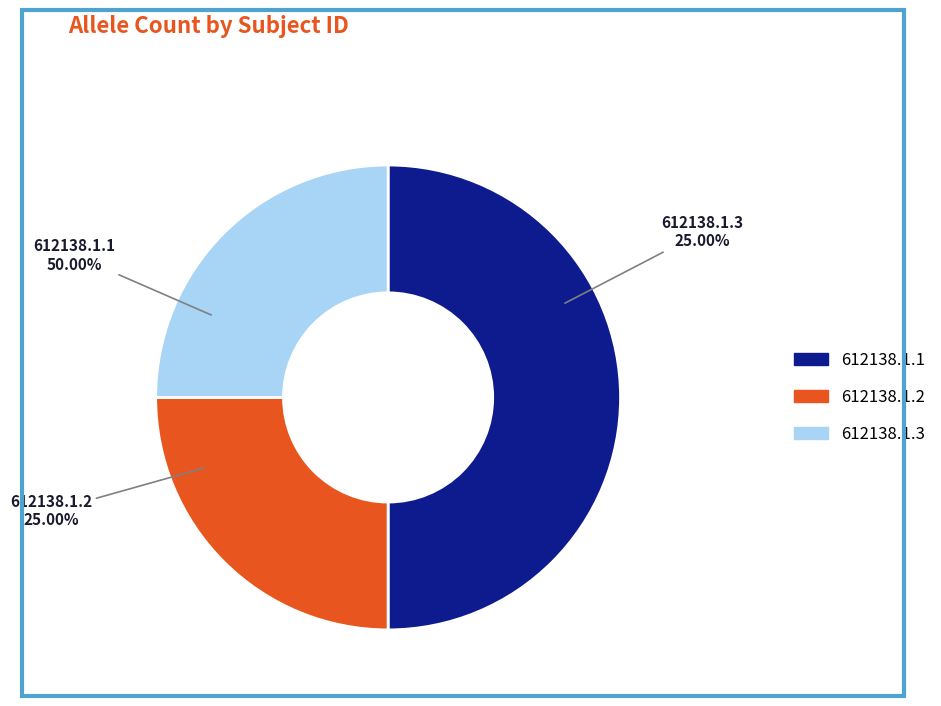

To the nearest percent, what portion does 612138.1.2 represent?

25%